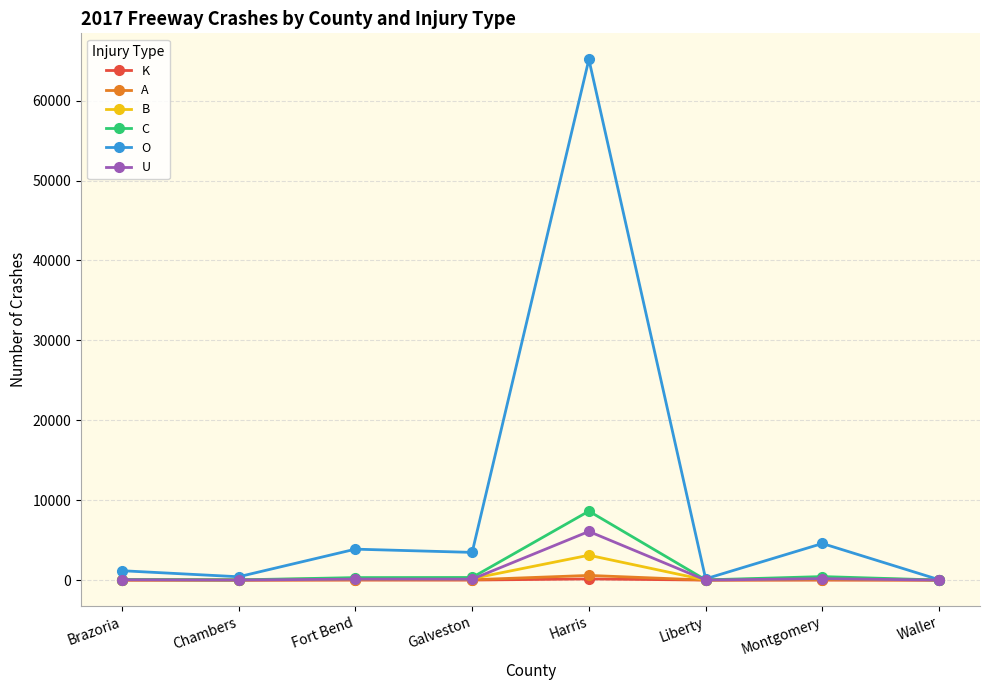

Does the chart have visible grid lines?

Yes